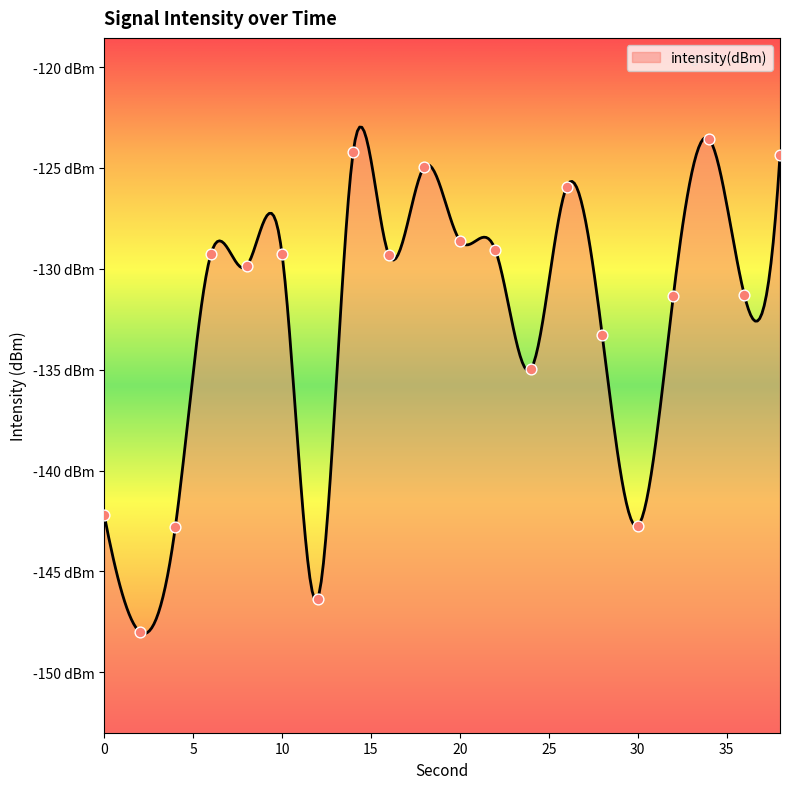

What is the change in value from 8 to 12?

-16.5